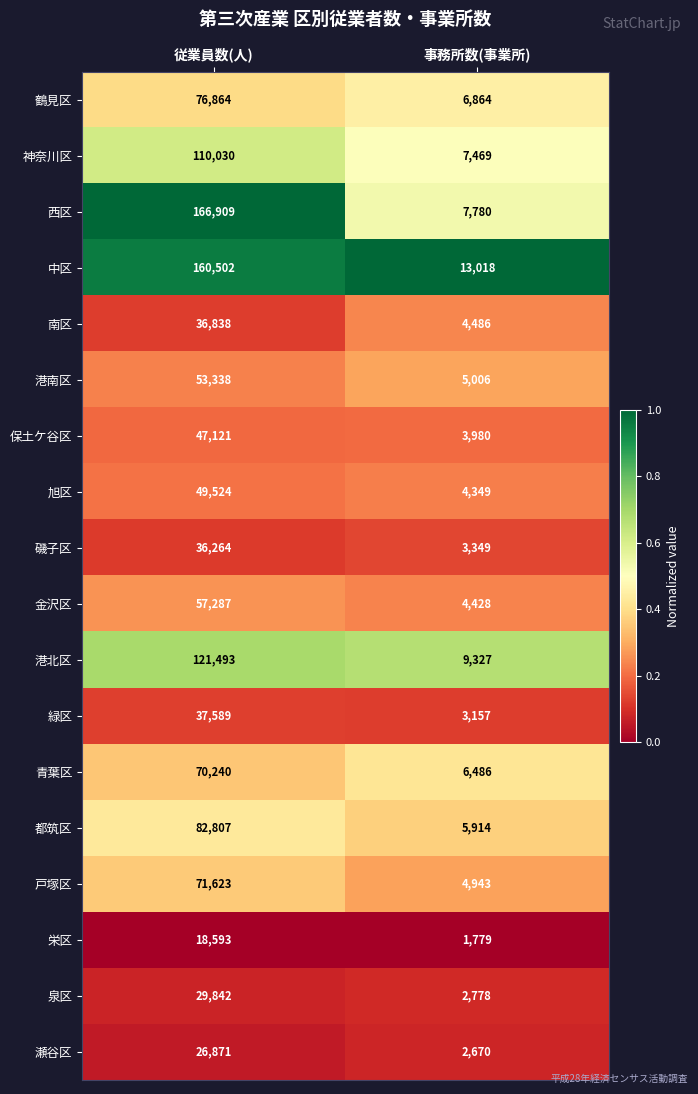

At which category is the sum across all series the highest?

従業員数(人)